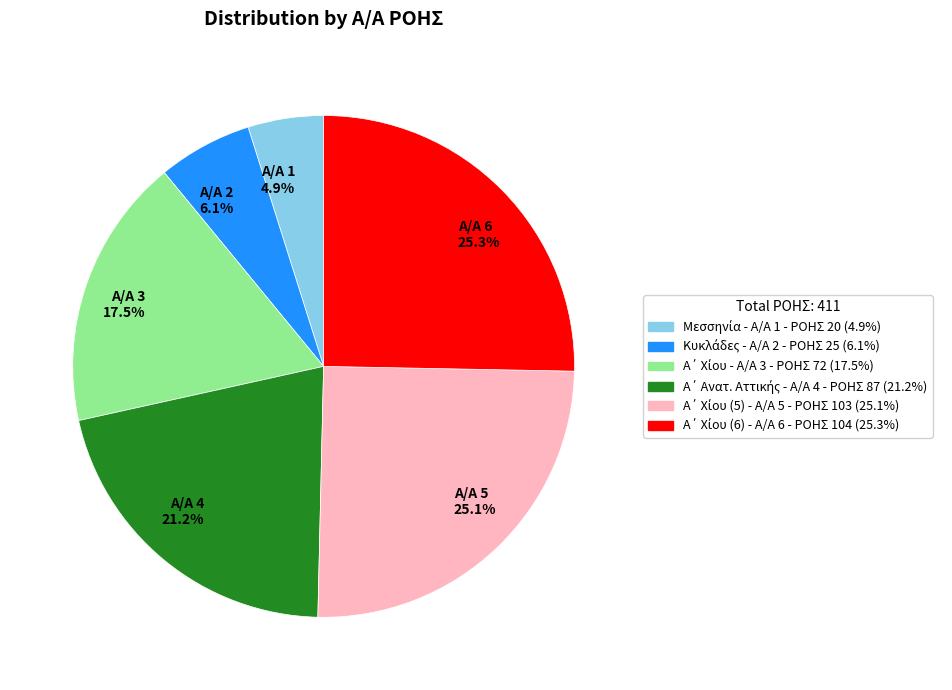

What is the smallest slice in the pie chart?

Α/Α 1 4.9%